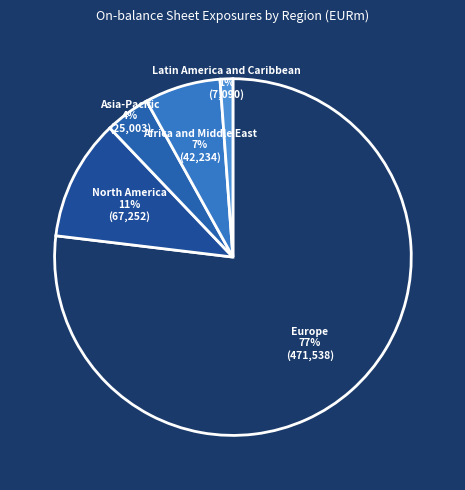

Which has a higher value, North America or Latin America and Caribbean?

North America